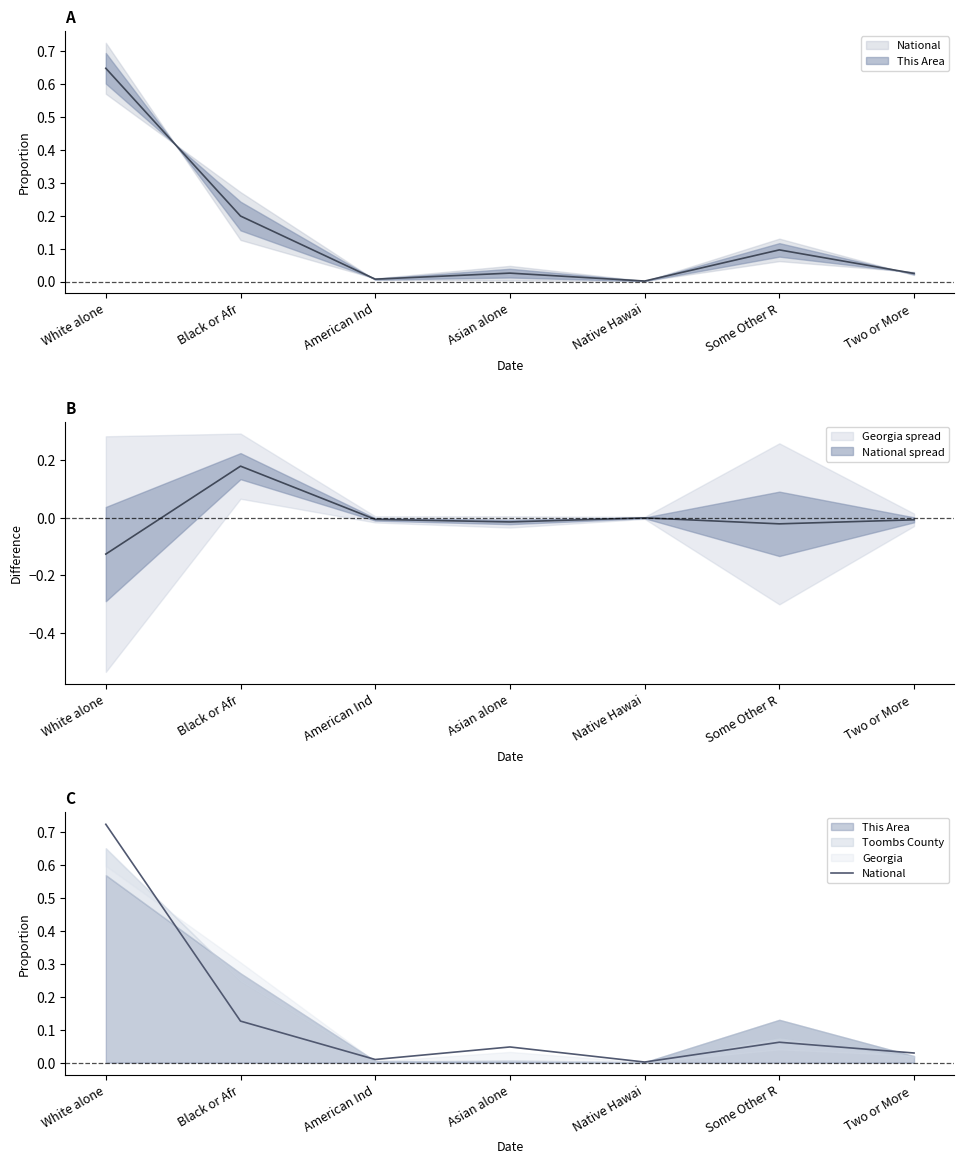

What value does the data have at Some Other R?

0.1